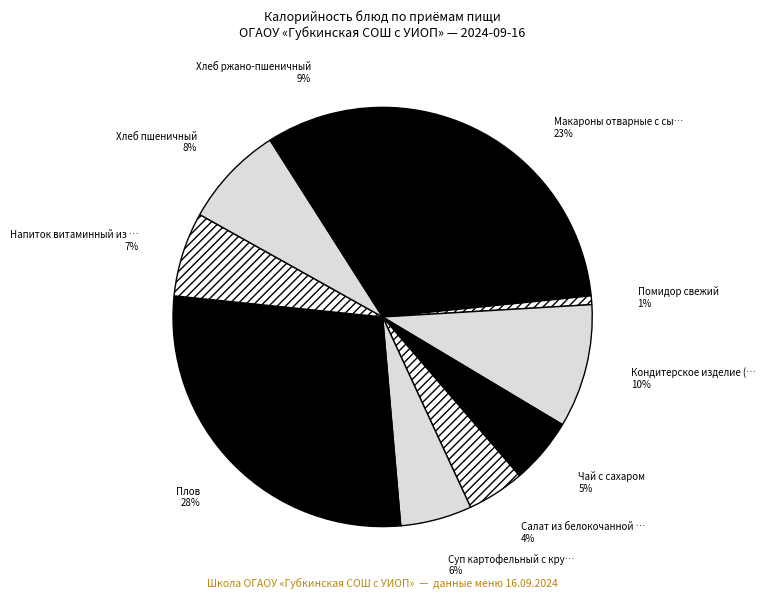

Rank the categories by value from lowest to highest.

Помидор свежий, Салат из белокочанной капусты, Чай с сахаром, Суп картофельный с крупой гречневой, Напиток витаминный из яблок и шиповника, Хлеб пшеничный, Хлеб ржано-пшеничный, Кондитерское изделие (печенье), Макароны отварные с сыром, Плов